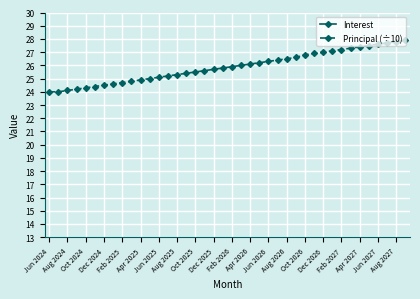

What is the minimum value shown in the chart?

24.0